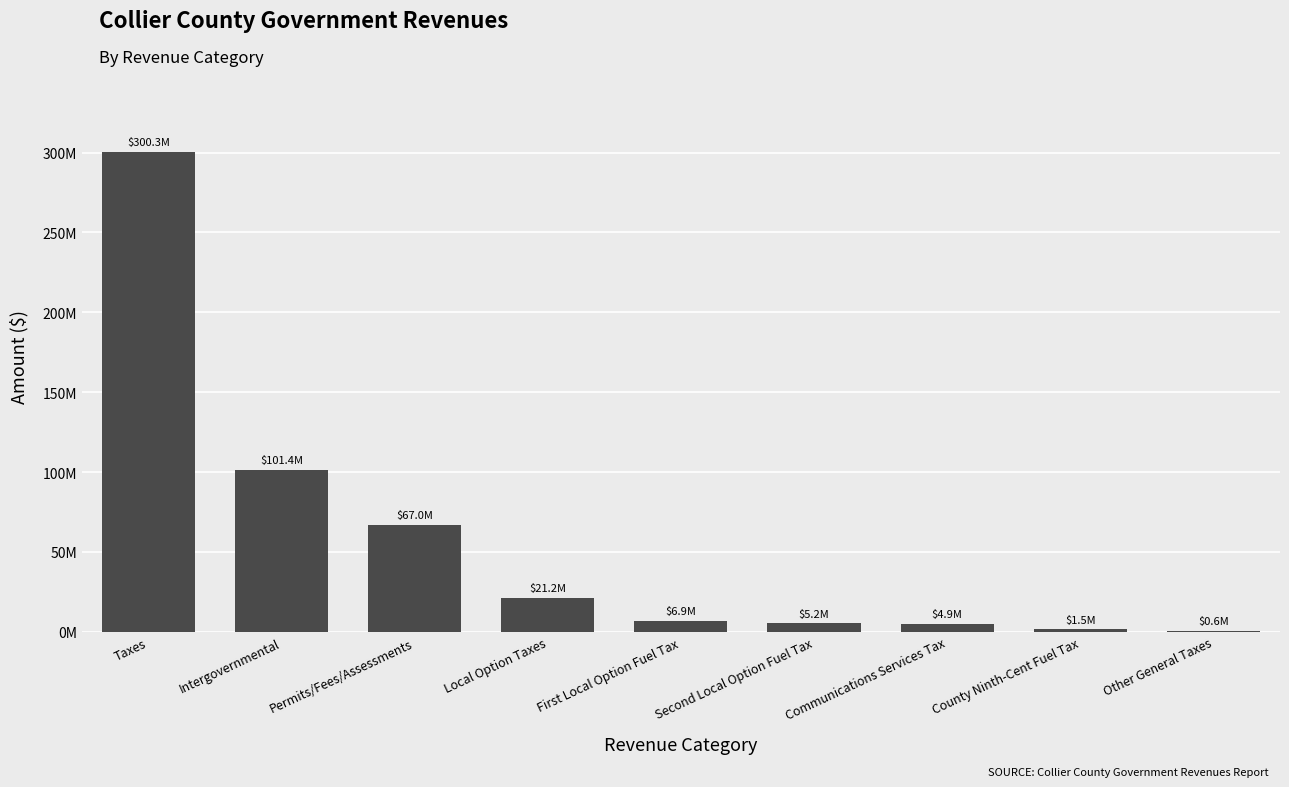

Rank the categories by value from highest to lowest.

Taxes, Intergovernmental, Permits/Fees/Assessments, Local Option Taxes, First Local Option Fuel Tax, Second Local Option Fuel Tax, Communications Services Tax, County Ninth-Cent Fuel Tax, Other General Taxes